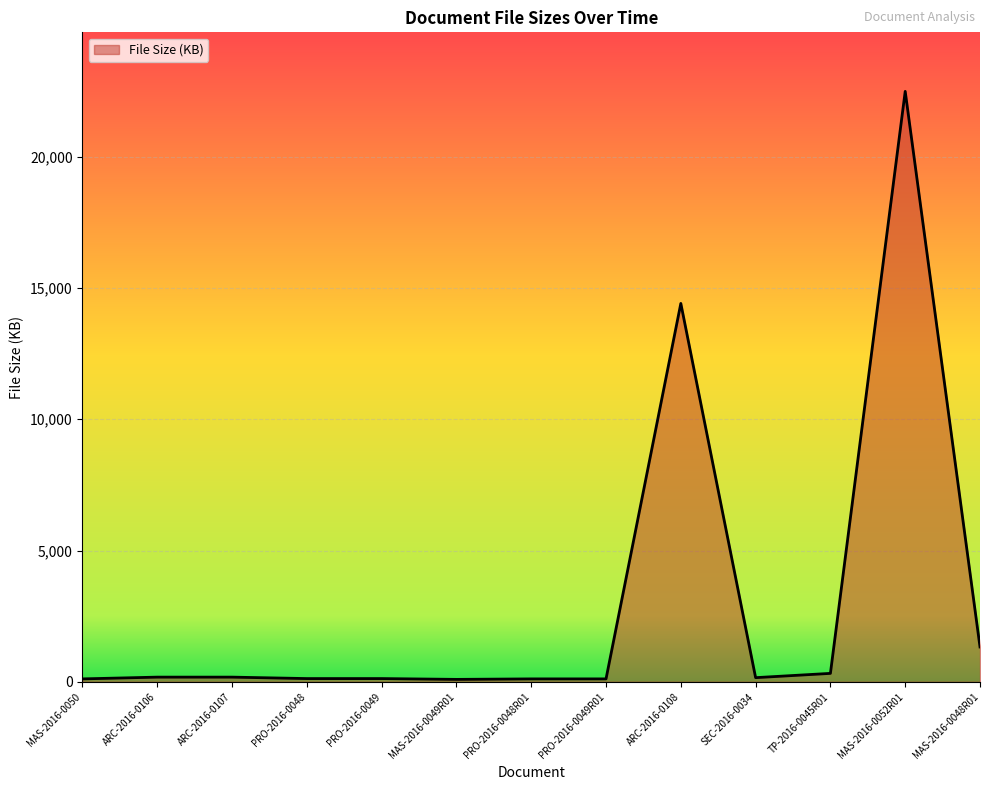

Where is the data nearest to the value 11290?

ARC-2016-0108